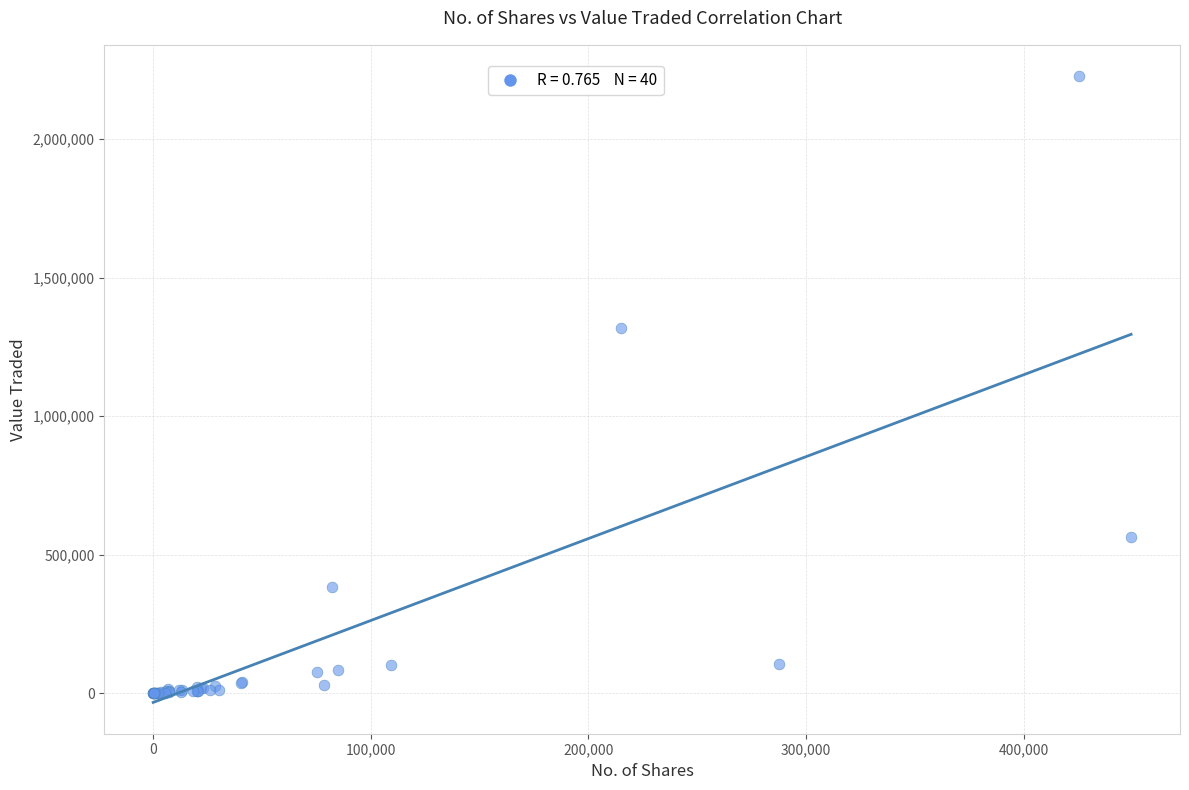

What Y value in the scatter plot is closest to 1113977?

1318624